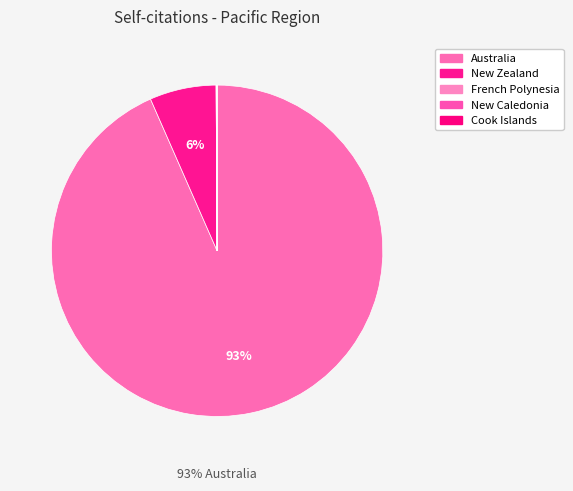

To the nearest percent, what is the difference between the largest and smallest slice percentages?

93%